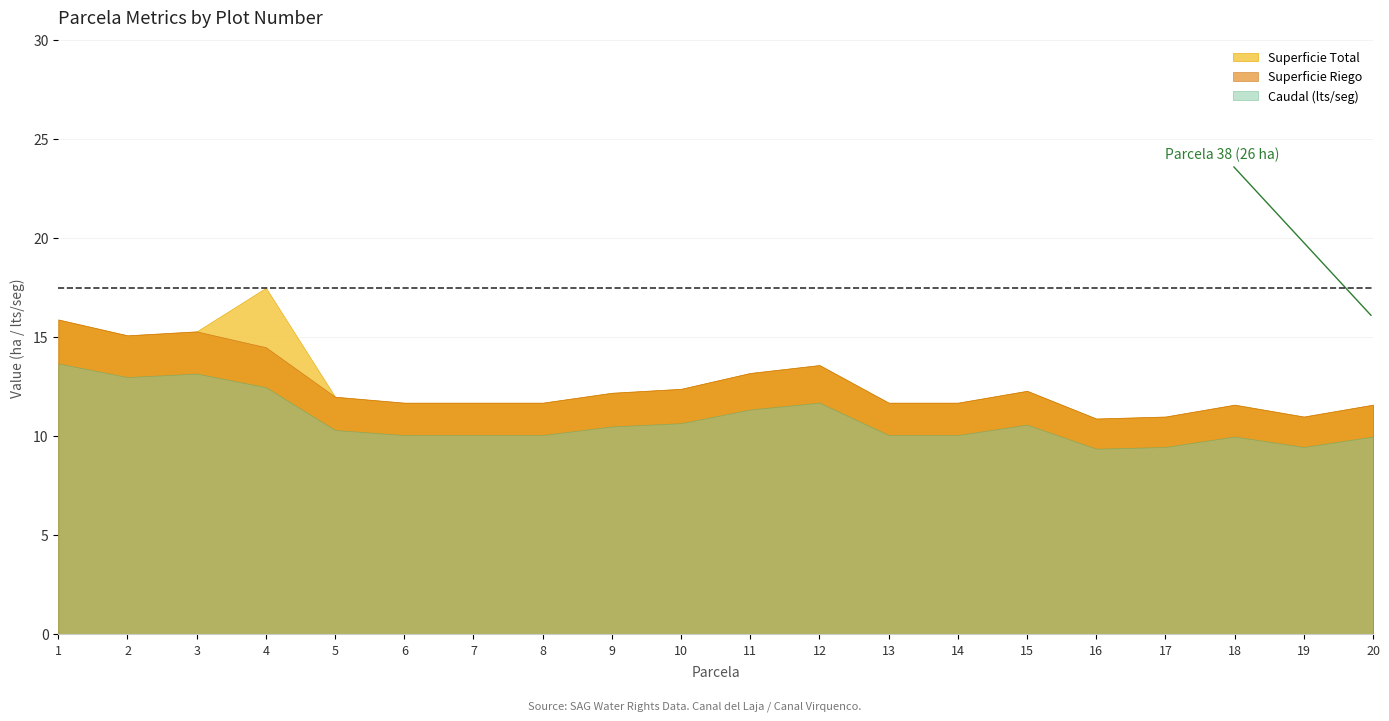

Reading right to left, extract all data points from this chart.

Superficie Total: 11.6	11.0	11.6	11.0	10.9	12.3	11.7	11.7	13.6	13.2	12.4	12.2	11.7	11.7	11.7	12.0	17.5	15.3	15.1	15.9
Superficie Riego: 11.6	11.0	11.6	11.0	10.9	12.3	11.7	11.7	13.6	13.2	12.4	12.2	11.7	11.7	11.7	12.0	14.5	15.3	15.1	15.9
Caudal: 10.0	9.5	10.0	9.5	9.4	10.6	10.1	10.1	11.7	11.4	10.7	10.5	10.1	10.1	10.1	10.3	12.5	13.2	13.0	13.7